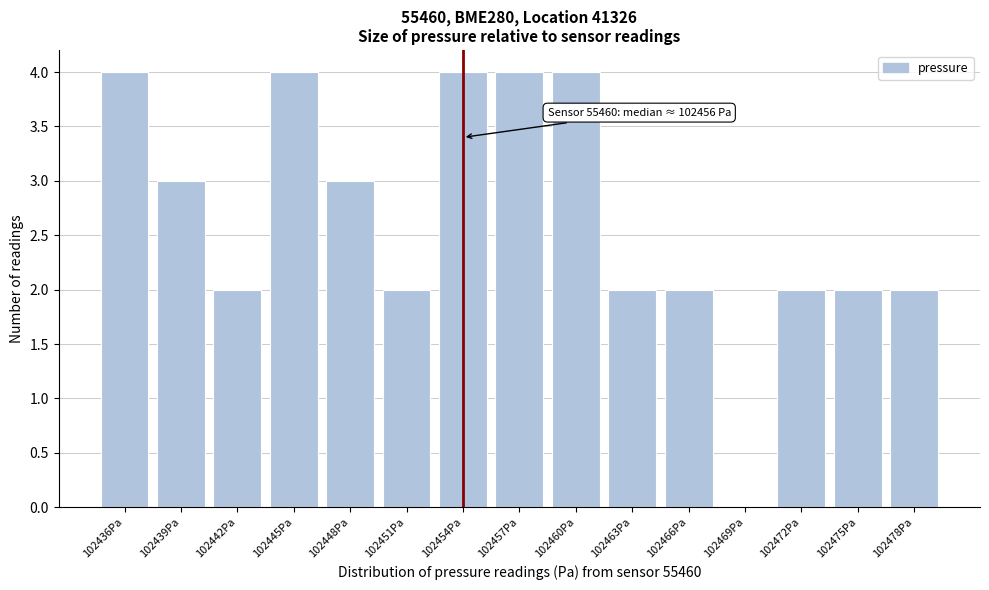

Reading left to right, list all the values displayed in this chart.

102436Pa=4	102439Pa=3	102442Pa=2	102445Pa=4	102448Pa=3	102451Pa=2	102454Pa=4	102457Pa=4	102460Pa=4	102463Pa=2	102466Pa=2	102469Pa=0	102472Pa=2	102475Pa=2	102478Pa=2